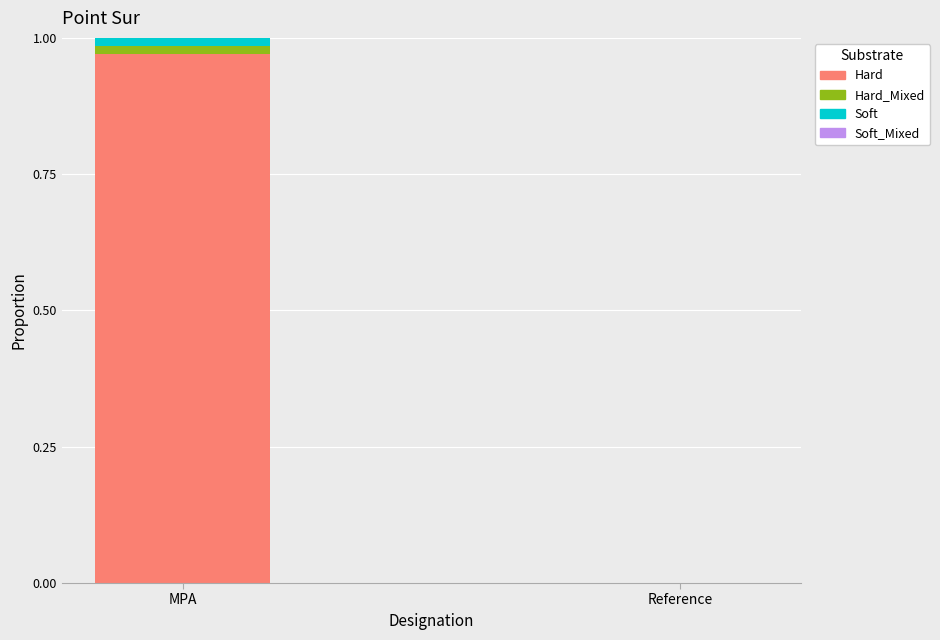

At which category is the sum across all series the highest?

MPA